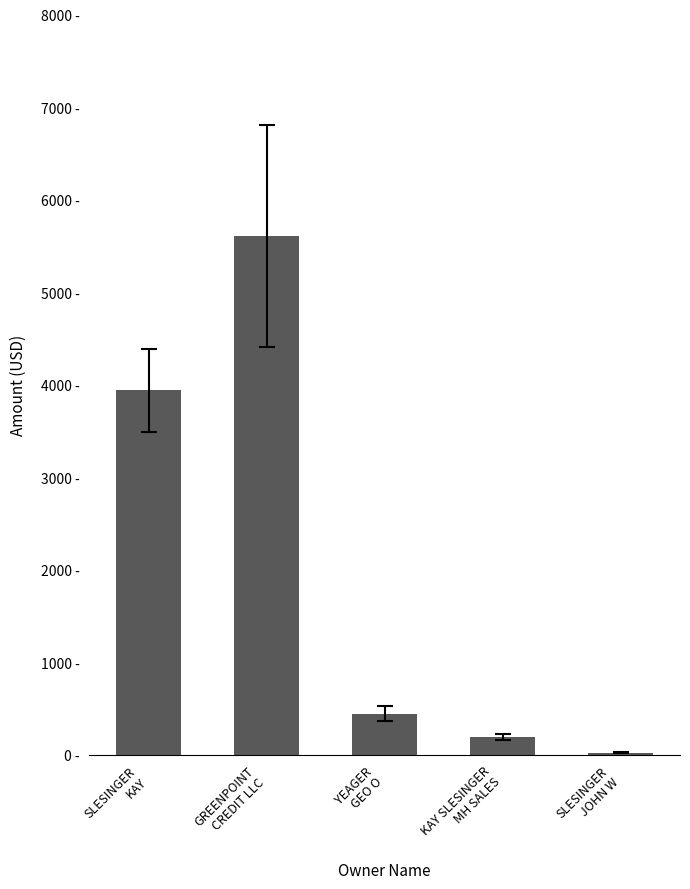

The value at KAY SLESINGER
MH SALES is 188.4. True or false?

True